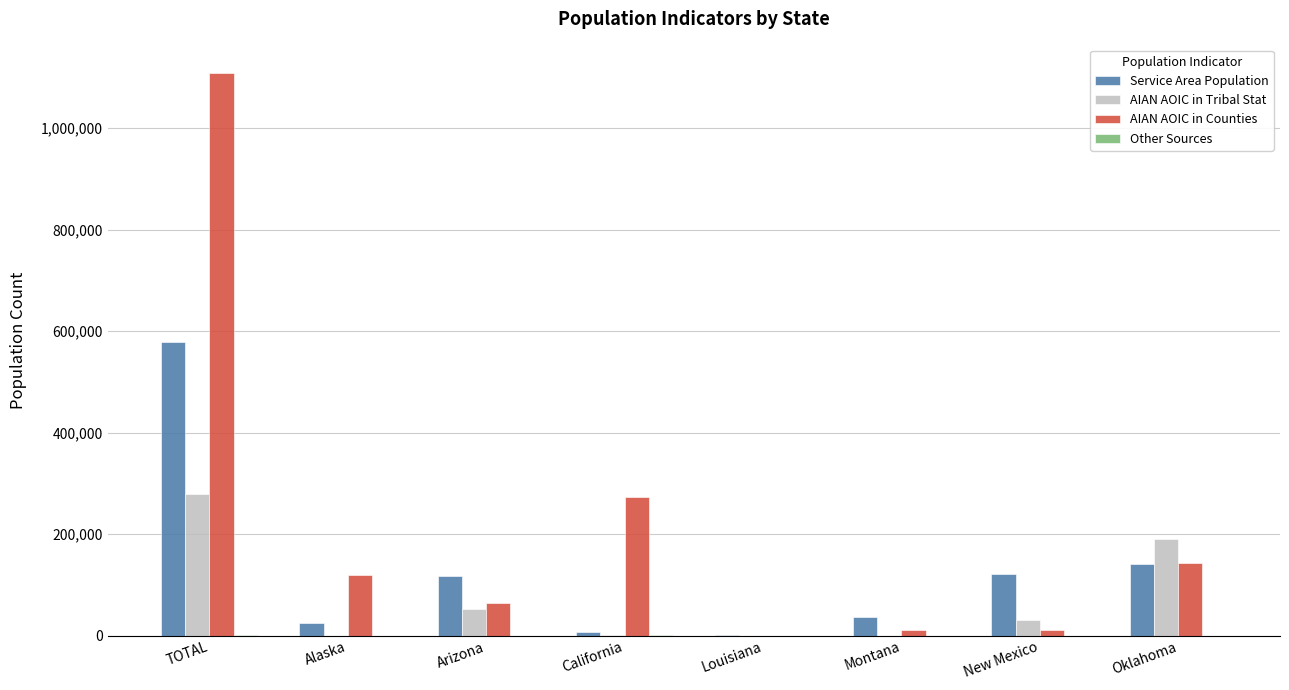

What is the total value across all series at Arizona?

234891